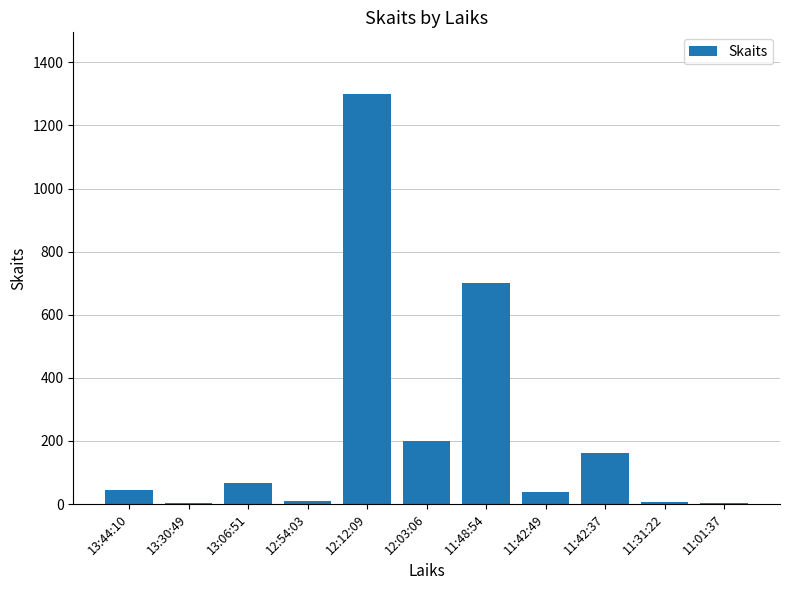

At which label is the value closest to 651?

11:48:54